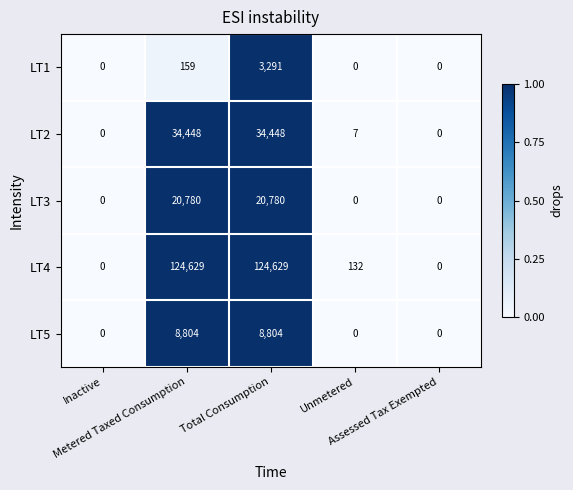

What is the maximum value for LT2?

34448